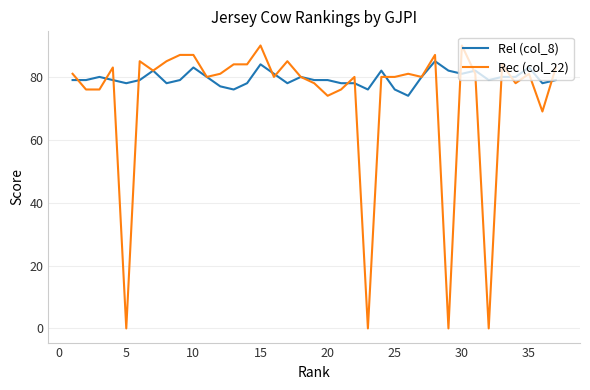

List the series in order of their peak value, lowest first.

Rel (col_8), Rec (col_22)